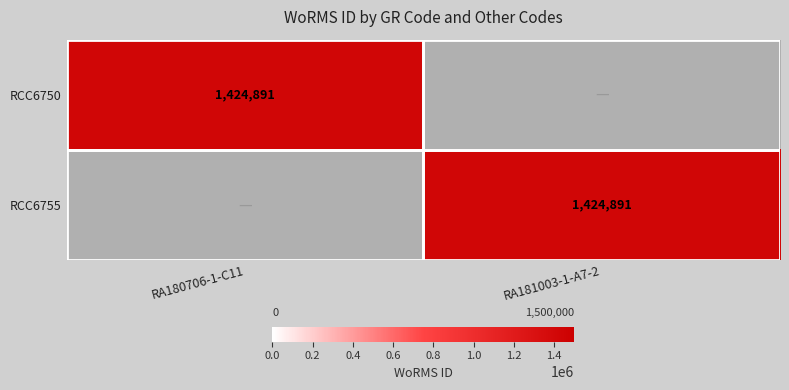

True or false: RCC6755 has a value of 578497 at RA181003-1-A7-2.

False